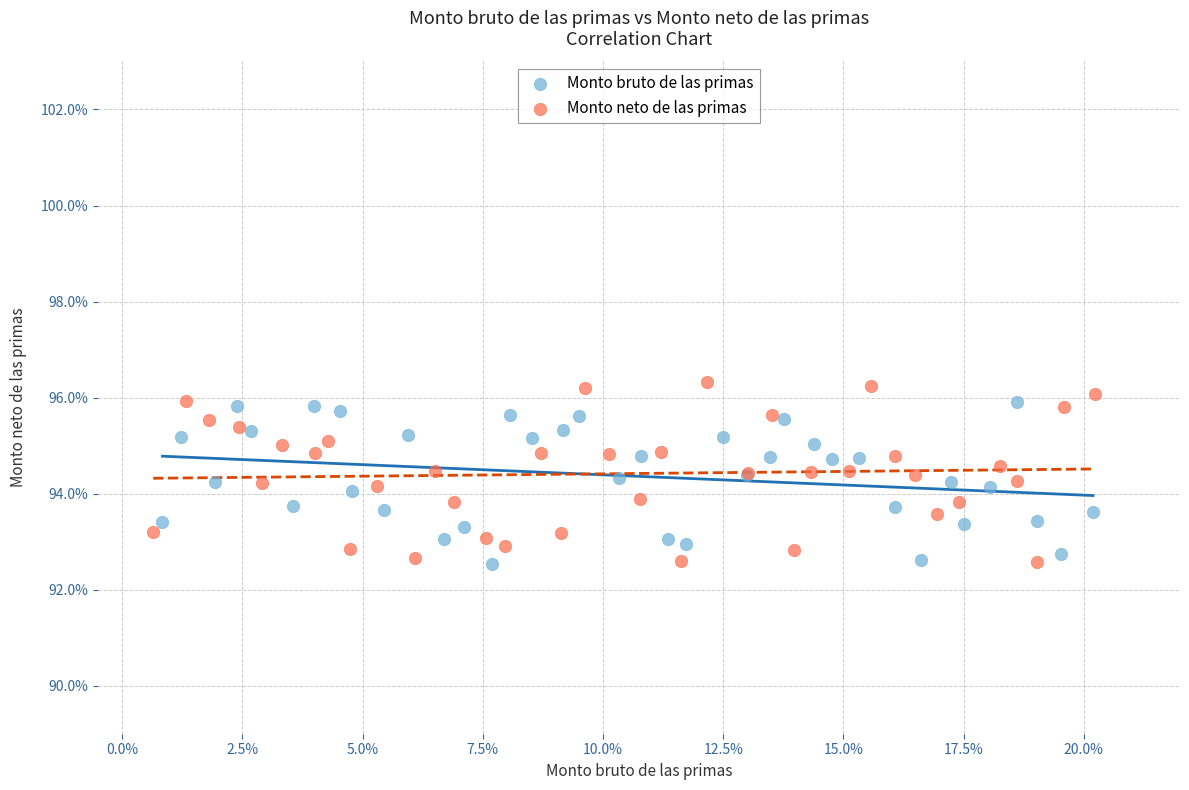

What are all the series names shown in the legend?

Monto bruto de las primas, Monto neto de las primas